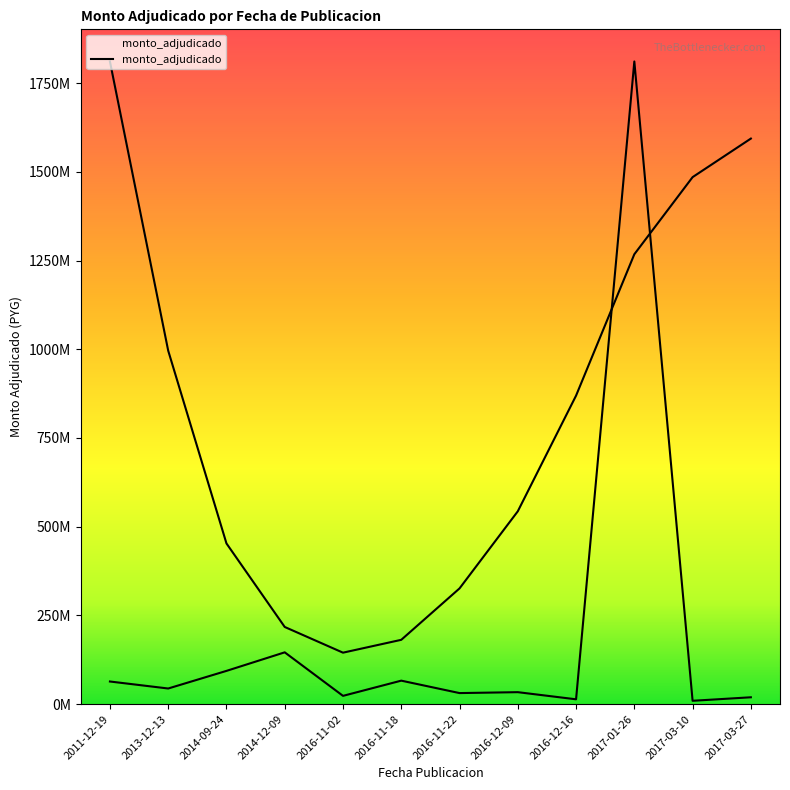

What is the sum of the values at 2016-11-02 and 2016-12-09?

56725683